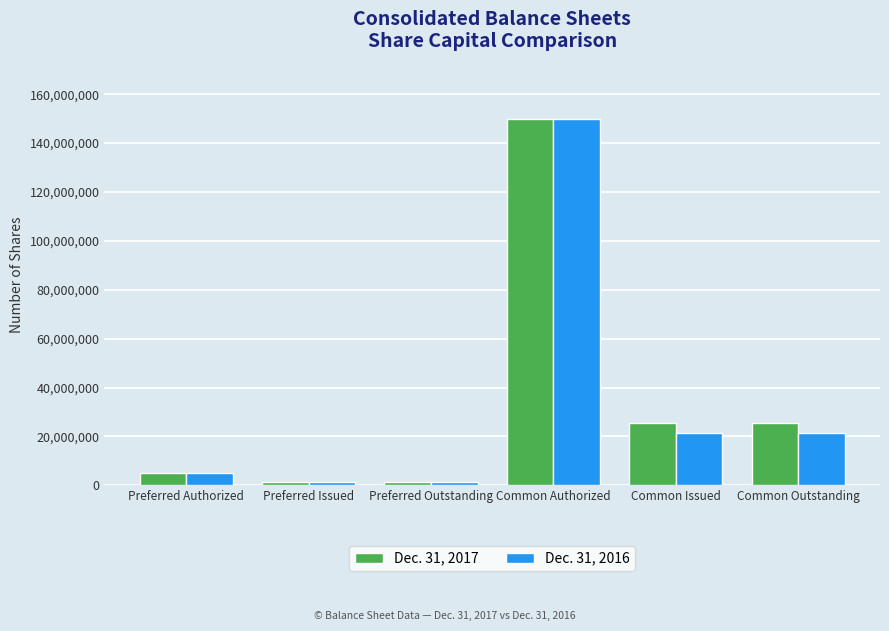

How many bars are there in total?

12